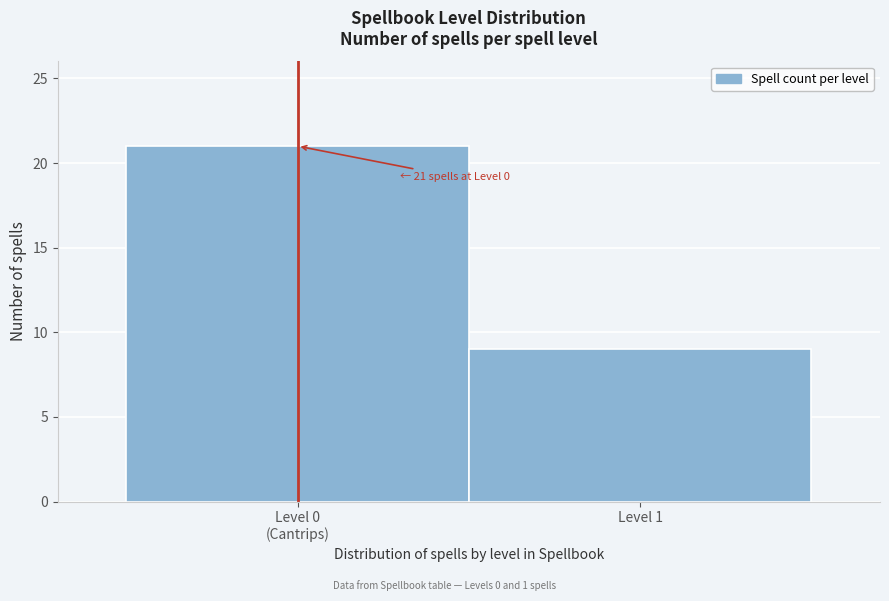

Reading right to left, transcribe all the data shown in this chart.

9	21